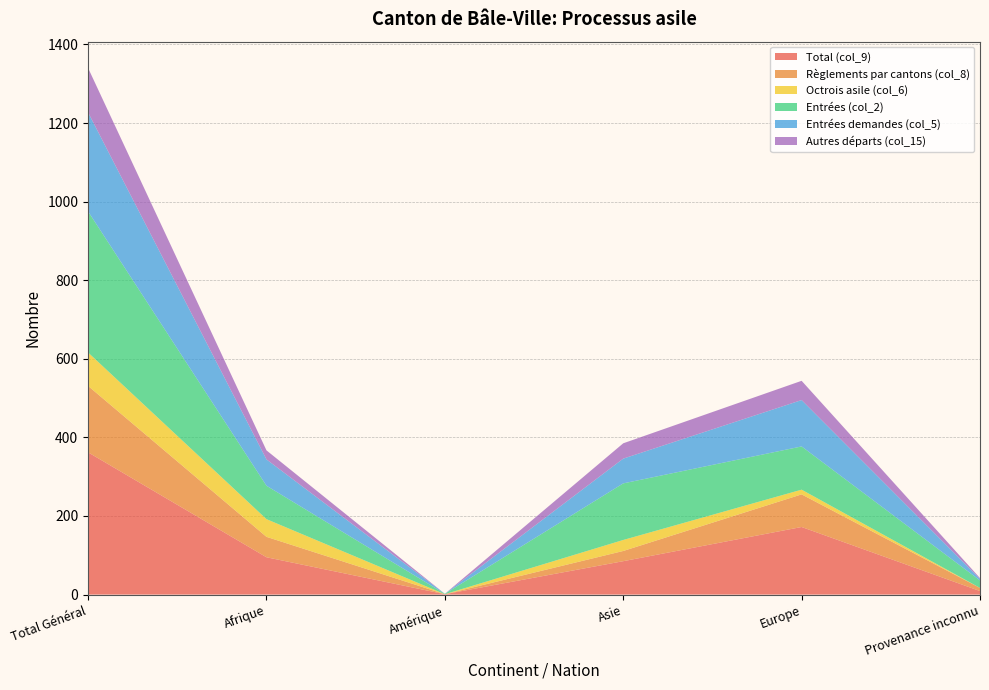

Reading right to left, list all the values displayed in this chart.

Total (col_9): Provenance inconnu=9	Europe=172	Asie=85	Amérique=1	Afrique=95	Total Général=362
Règlements par cantons (col_8): Provenance inconnu=8	Europe=83	Asie=26	Amérique=0	Afrique=52	Total Général=169
Octrois asile (col_6): Provenance inconnu=0	Europe=12	Asie=28	Amérique=0	Afrique=45	Total Général=85
Entrées (col_2): Provenance inconnu=19	Europe=110	Asie=144	Amérique=1	Afrique=85	Total Général=359
Entrées demandes (col_5): Provenance inconnu=4	Europe=118	Asie=63	Amérique=0	Afrique=67	Total Général=252
Autres départs (col_15): Provenance inconnu=2	Europe=49	Asie=39	Amérique=0	Afrique=23	Total Général=113